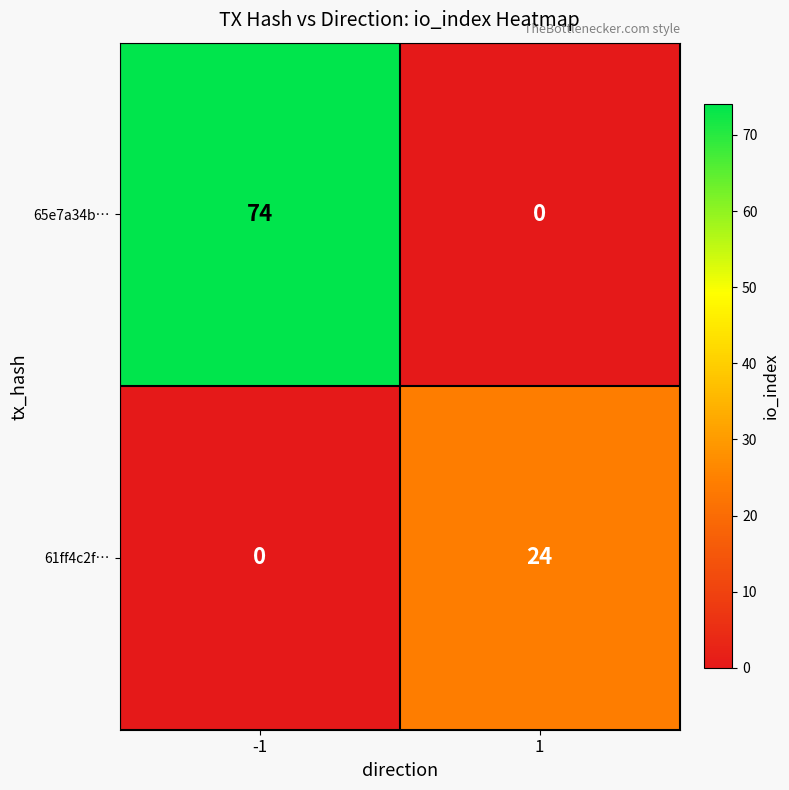

Which series has the largest total across all categories?

65e7a34b…